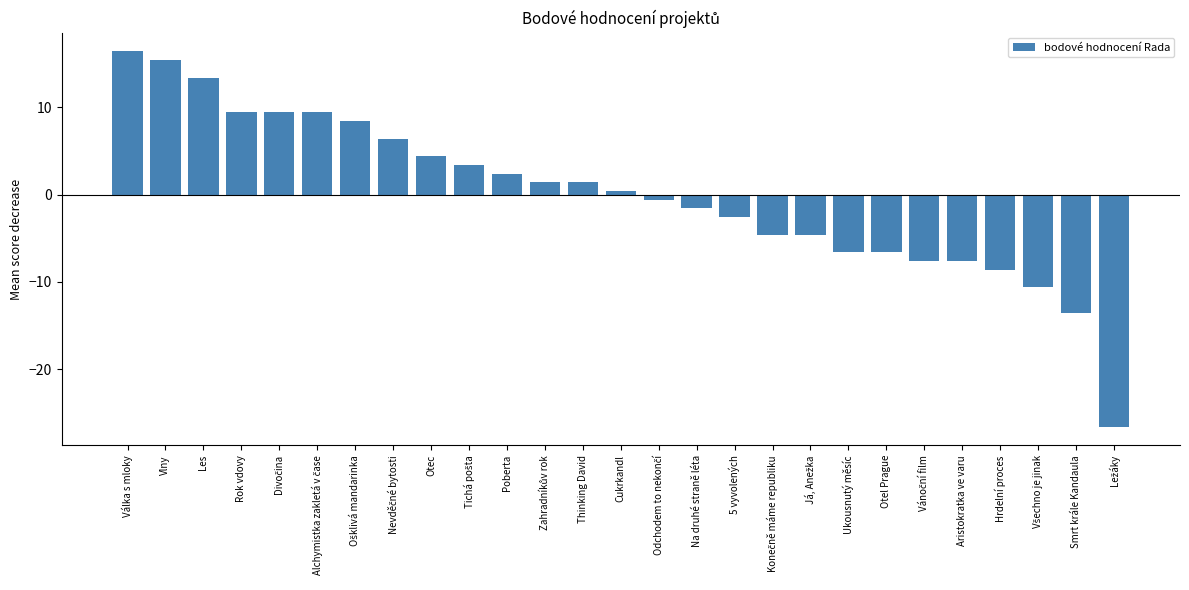

Reading left to right, extract all data points from this chart.

16.4	15.4	13.4	9.4	9.4	9.4	8.4	6.4	4.4	3.4	2.4	1.4	1.4	0.4	-0.6	-1.6	-2.6	-4.6	-4.6	-6.6	-6.6	-7.6	-7.6	-8.6	-10.6	-13.6	-26.6